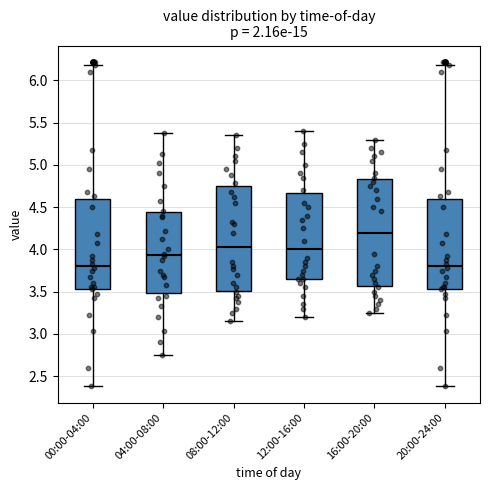

Reading left to right, read every box against the y-axis: the position of its median line, the range the box covers, and the ends of its whiskers. The values are not printed on the chart, so give them approximately, as read against the axis.

00:00-04:00: median 3.80, box 3.55 to 4.60, whiskers 2.40 to 6.20
04:00-08:00: median 3.95, box 3.50 to 4.45, whiskers 2.75 to 5.40
08:00-12:00: median 4.05, box 3.50 to 4.75, whiskers 3.15 to 5.35
12:00-16:00: median 4.00, box 3.65 to 4.65, whiskers 3.20 to 5.40
16:00-20:00: median 4.20, box 3.55 to 4.85, whiskers 3.25 to 5.30
20:00-24:00: median 3.80, box 3.55 to 4.60, whiskers 2.40 to 6.20